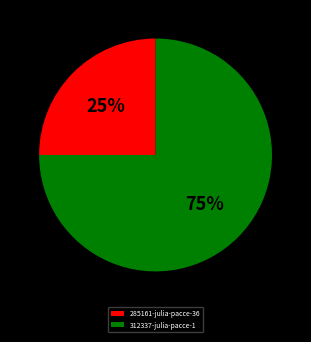

What percentage is the 312337-julia-pacce-1 slice, to the nearest percent?

75%